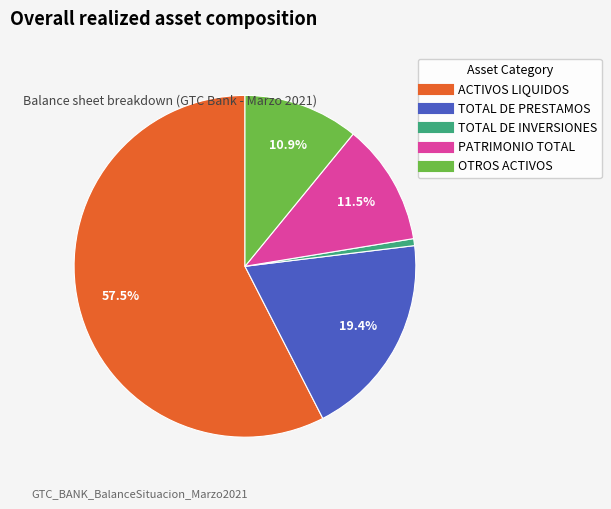

Which has a higher value, PATRIMONIO TOTAL or ACTIVOS LIQUIDOS?

ACTIVOS LIQUIDOS